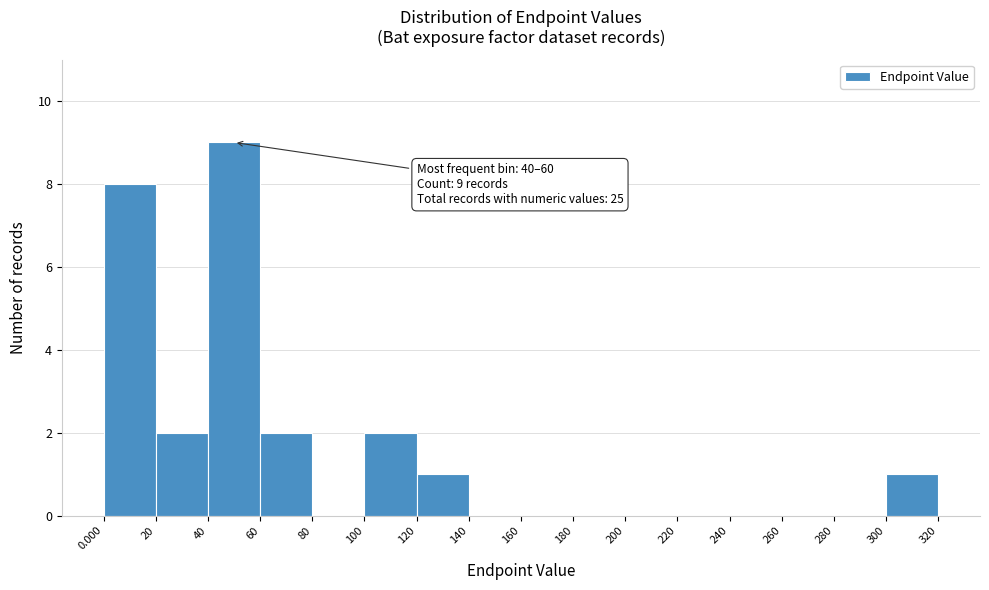

Over which range of the x-axis is the bar tallest?

40 to 60